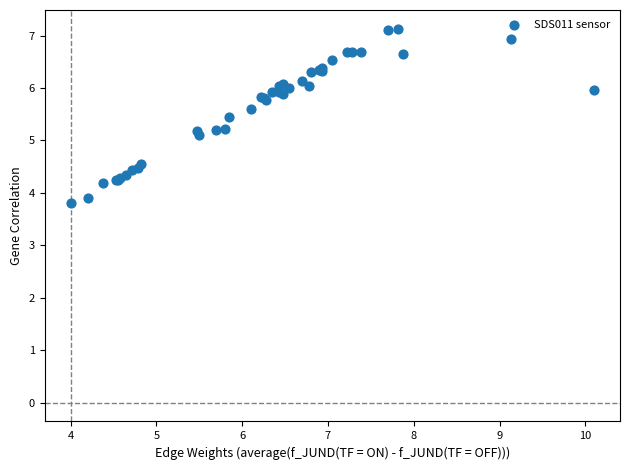

What Y value in the scatter plot is closest to 5?

5.1